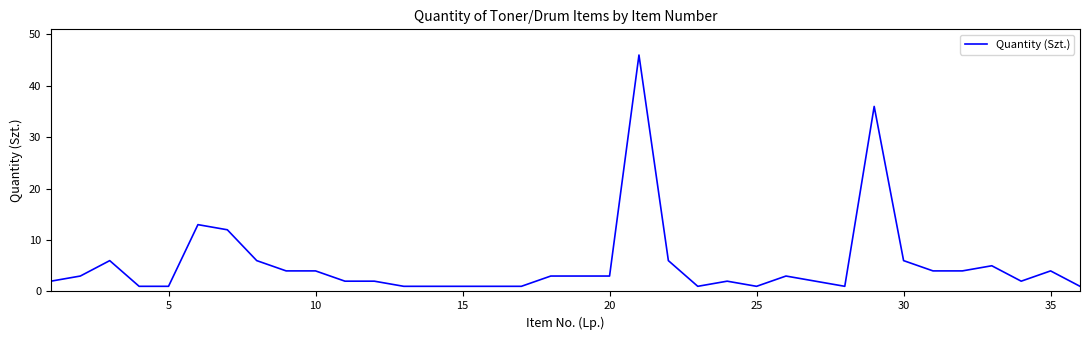

What is the maximum value shown in the chart?

46